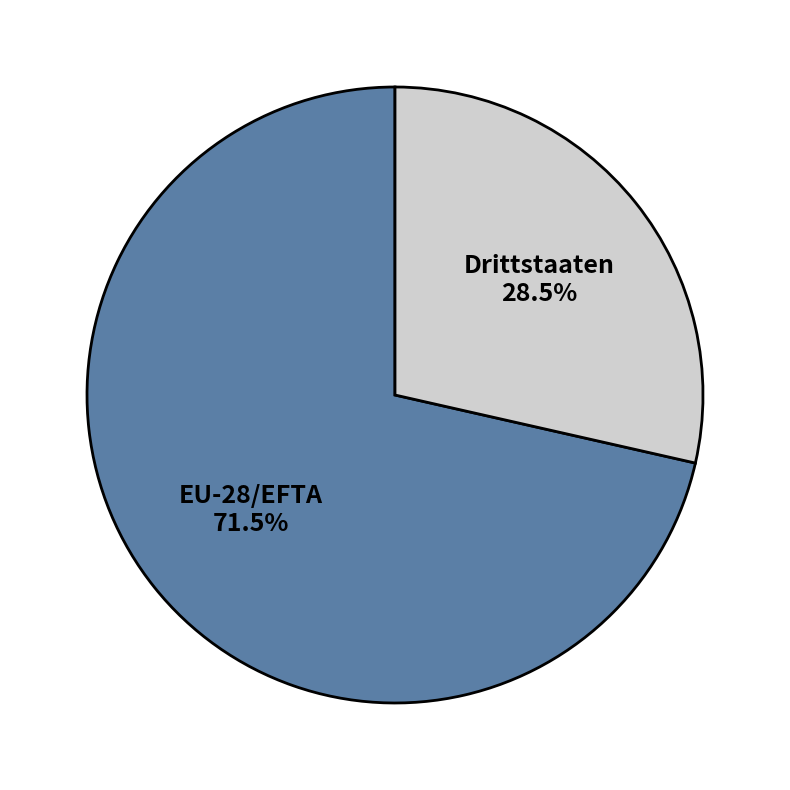

To the nearest percent, what is the average slice percentage?

50%